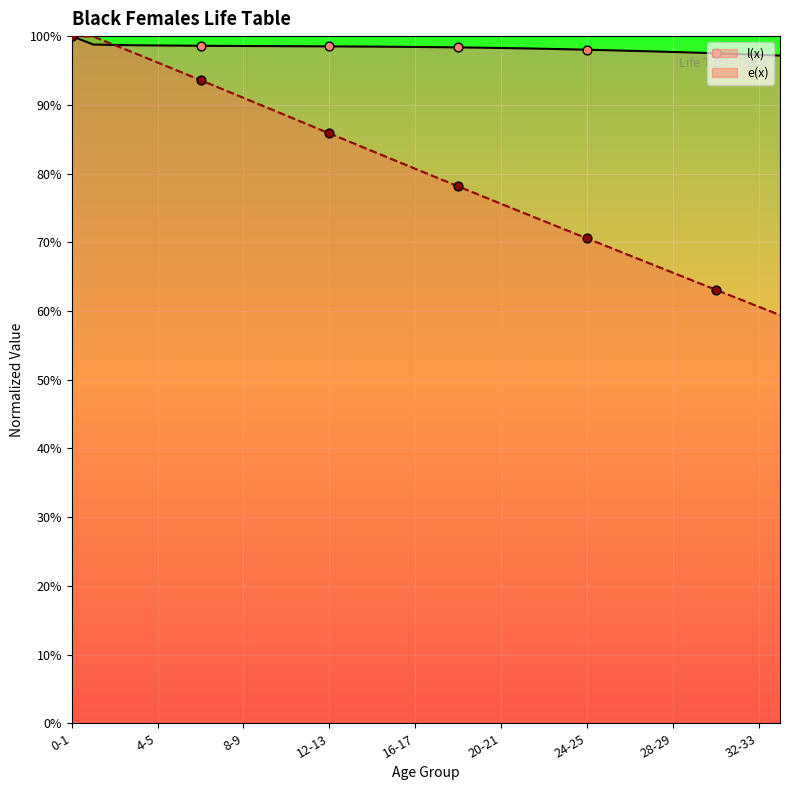

Which series reaches the maximum Y coordinate?

l(x)